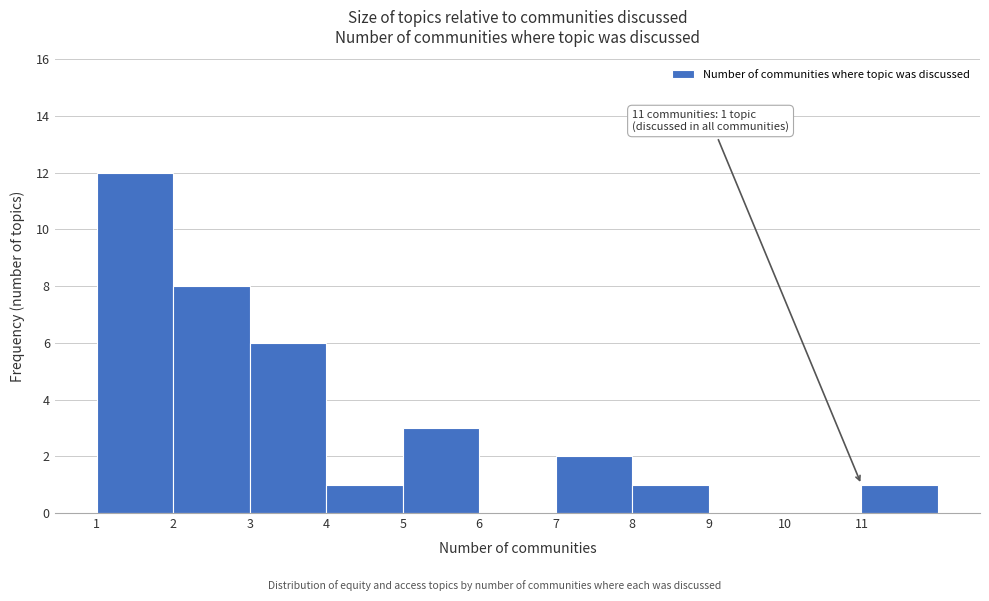

Reading left to right, what are all the values shown in this chart?

1=12	2=8	3=6	4=1	5=3	6=0	7=2	8=1	9=0	10=0	11=1